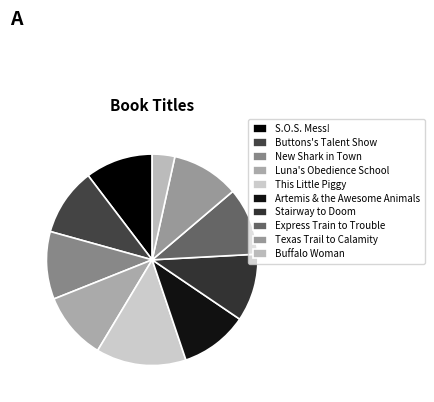

Do Express Train to Trouble and Artemis & the Awesome Animals together represent more than half of the pie?

No